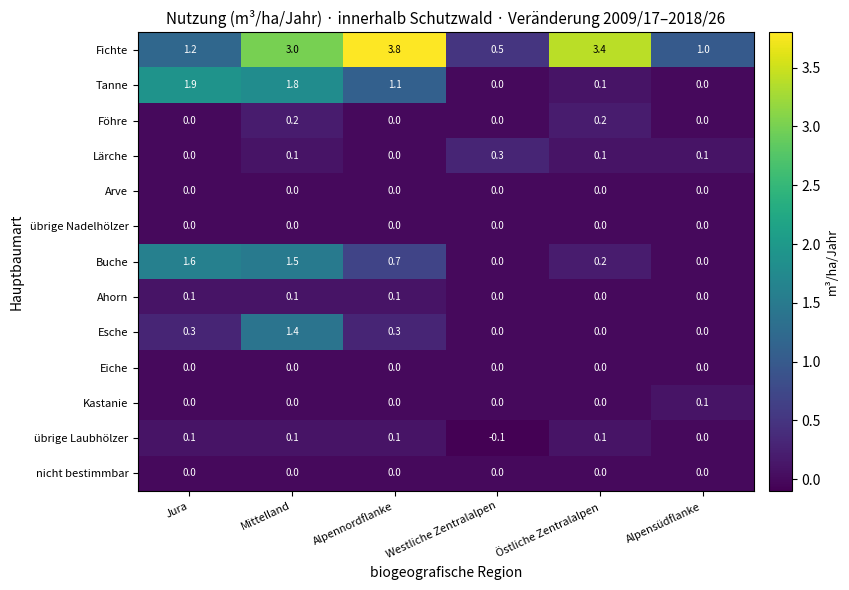

Which series changed the most between Jura and Alpennordflanke?

Fichte